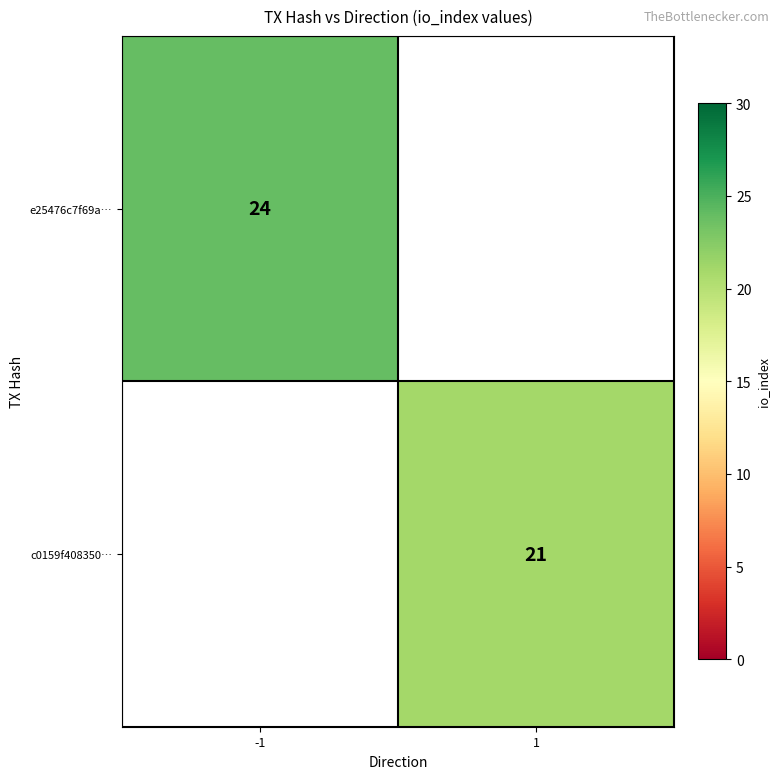

The value of c0159f408350… at 1 is 21. True or false?

True